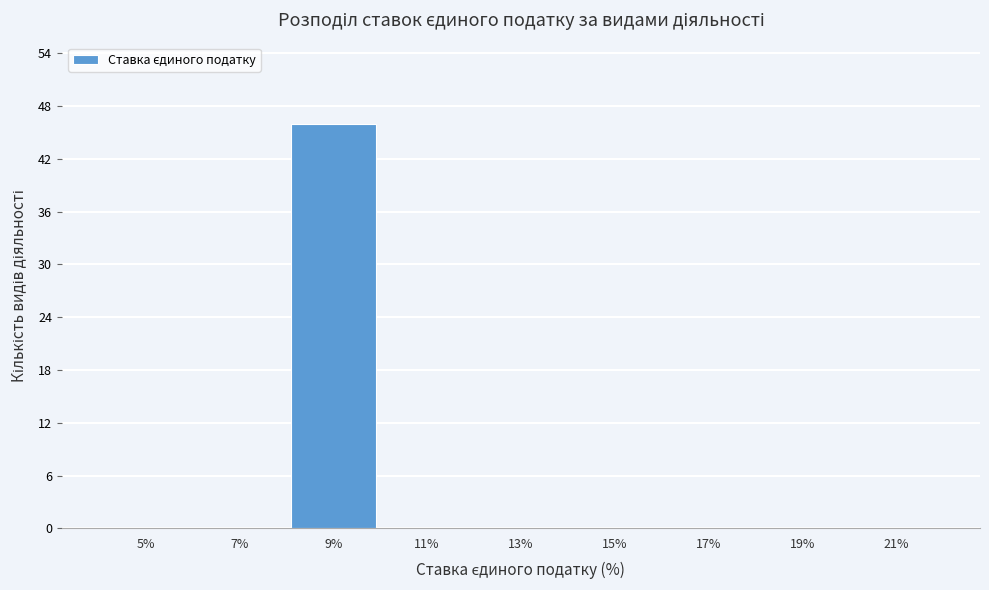

Reading right to left, extract all data points from this chart.

21%=0	19%=0	17%=0	15%=0	13%=0	11%=0	9%=46	7%=0	5%=0